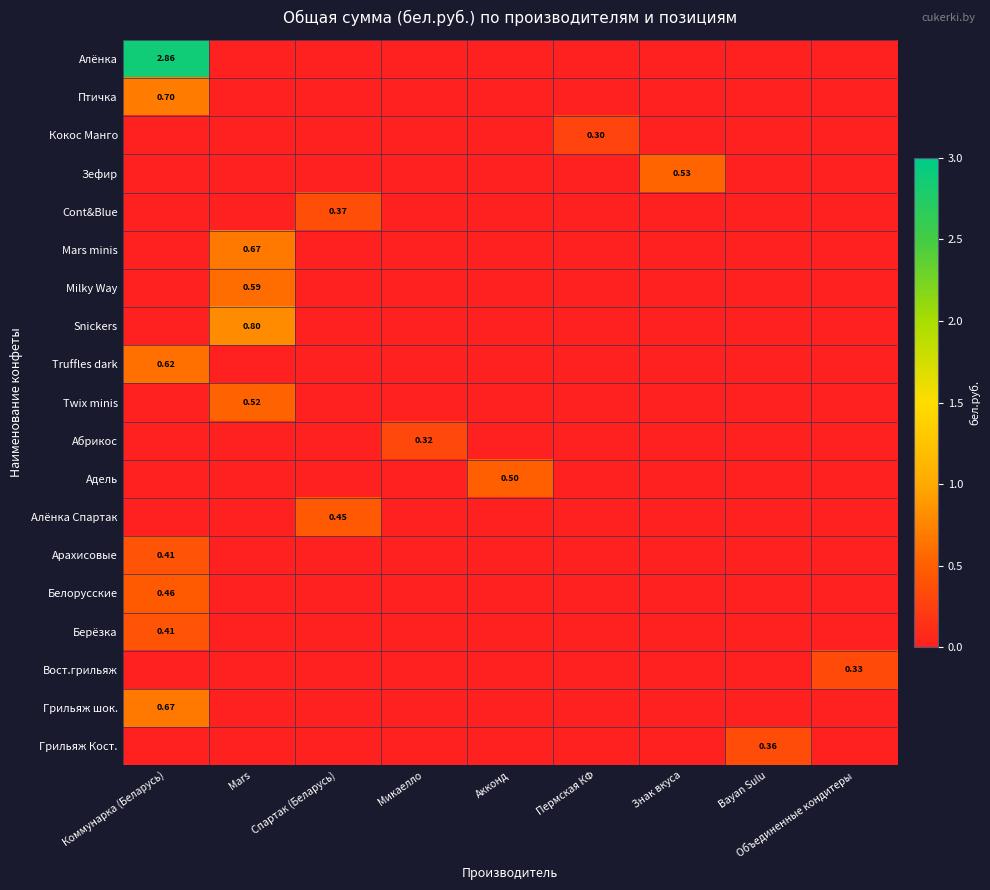

Rank the categories by Белорусские value from lowest to highest.

Mars, Спартак (Беларусь), Микаелло, Акконд, Пермская КФ, Знак вкуса, Bayan Sulu, Объединенные кондитеры, Коммунарка (Беларусь)